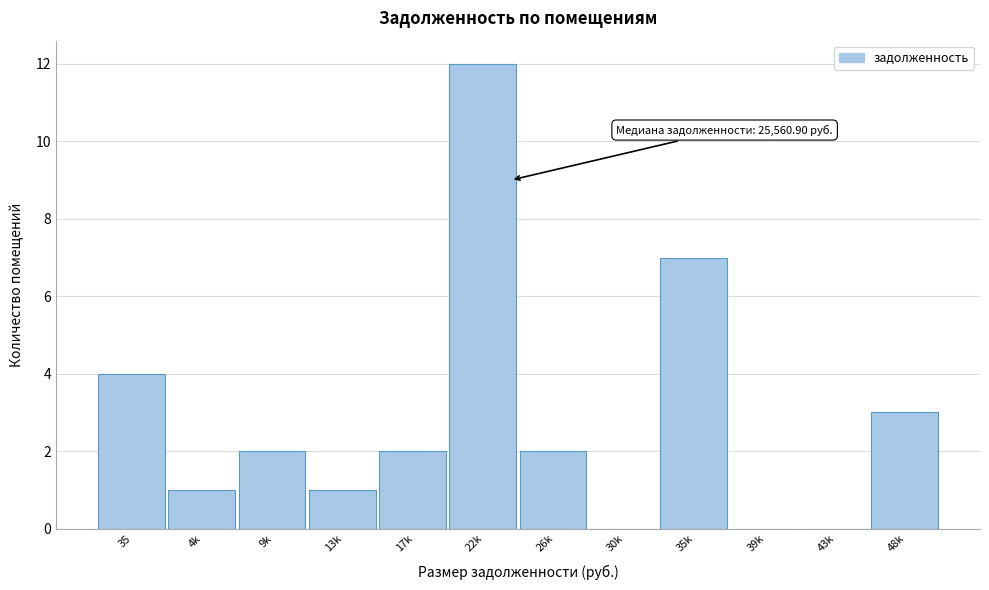

Reading left to right, list all the values displayed in this chart.

35=4	4k=1	9k=2	13k=1	17k=2	22k=12	26k=2	30k=0	35k=7	39k=0	43k=0	48k=3